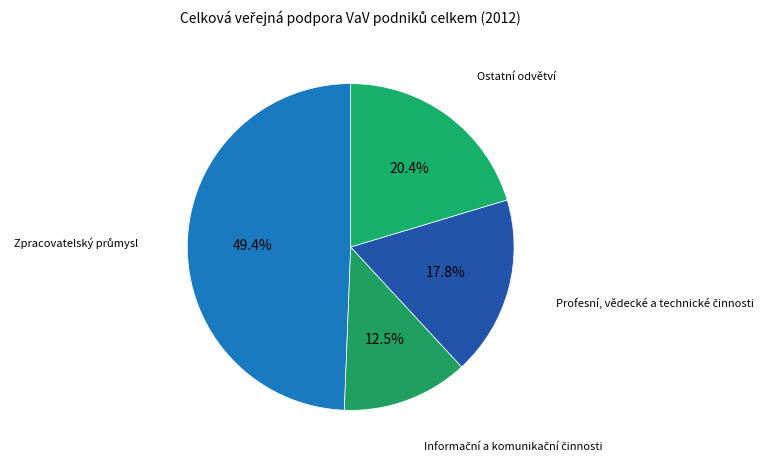

Does any single category account for the majority?

No